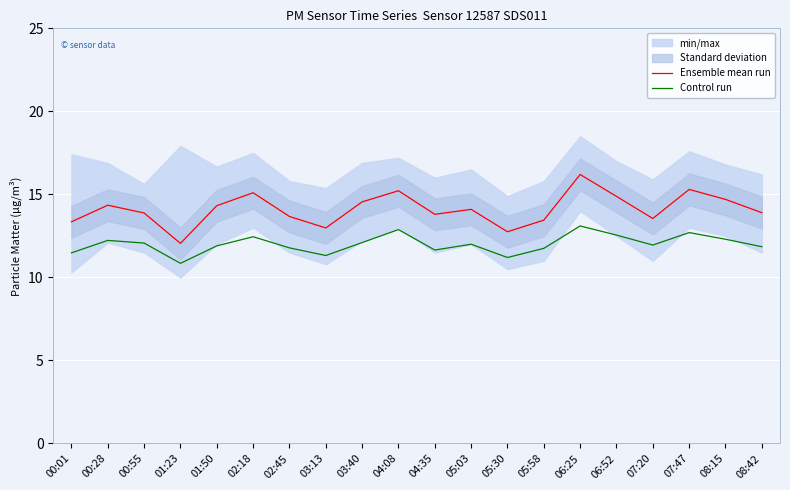

True or false: Ensemble mean run and Control run cross at least once.

False